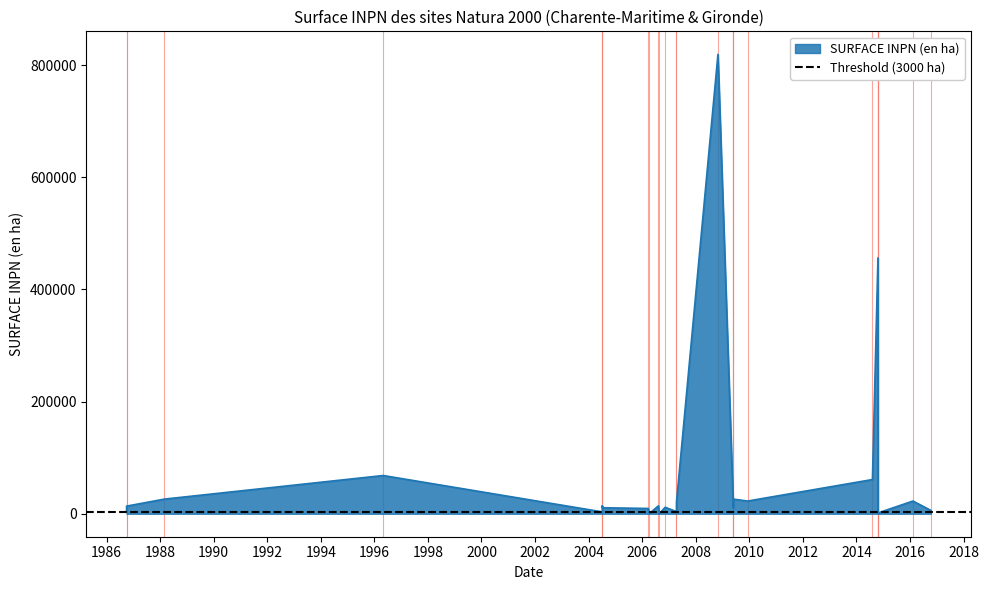

Is it true that the value at 2014-10-21 is 456270.8?

True